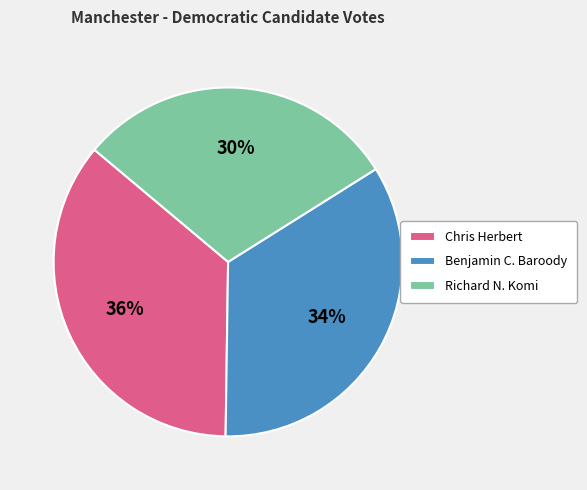

Rank the categories by value from highest to lowest.

Chris Herbert, Benjamin C. Baroody, Richard N. Komi